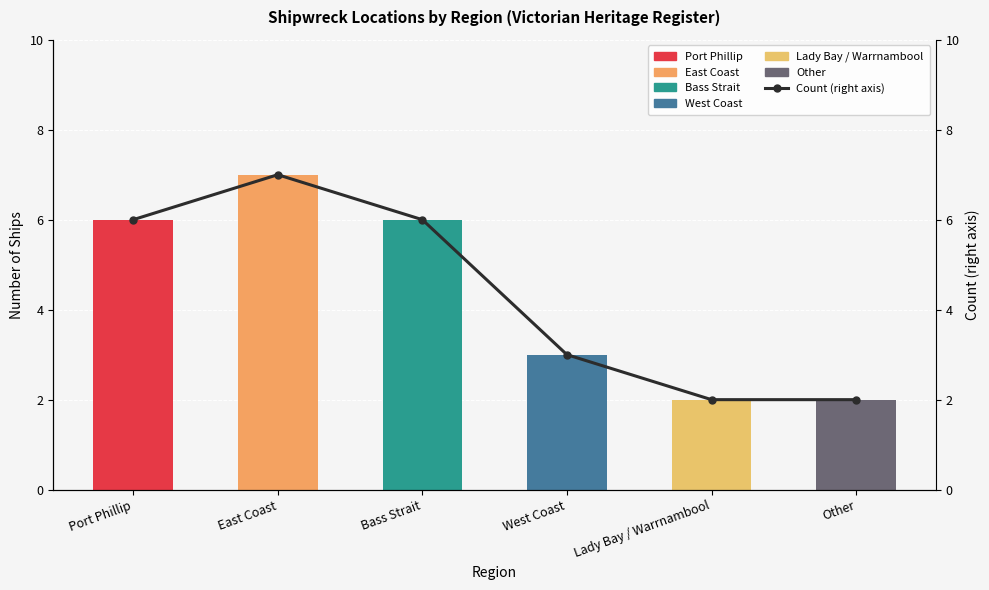

What is the change in value from East Coast to Bass Strait?

-1